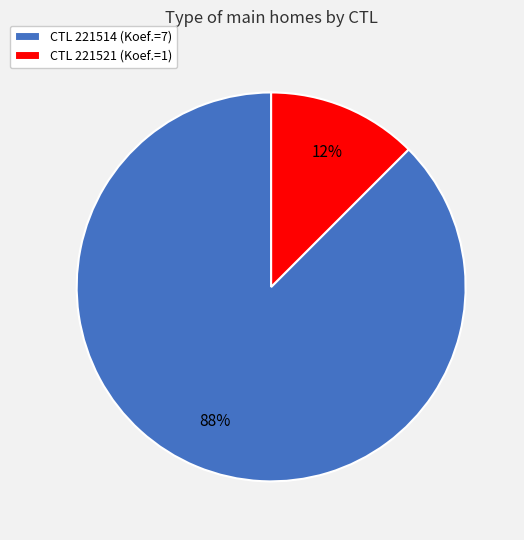

How many segments does this pie chart have?

2